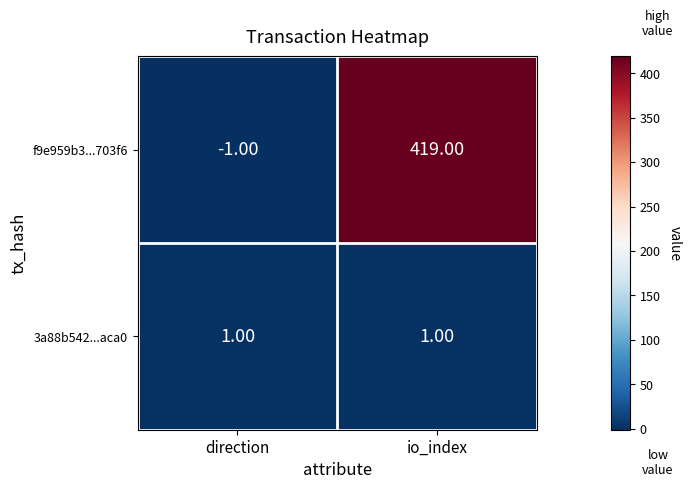

Rank the series at io_index from highest to lowest value.

f9e959b3...703f6, 3a88b542...aca0